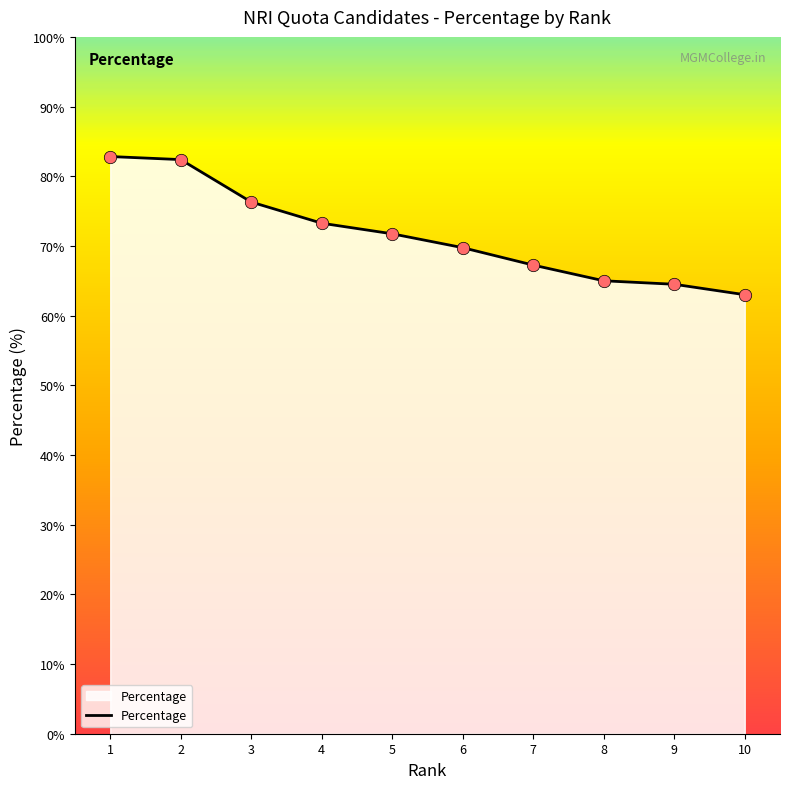

What is the change in value from 3 to 5?

-4.6